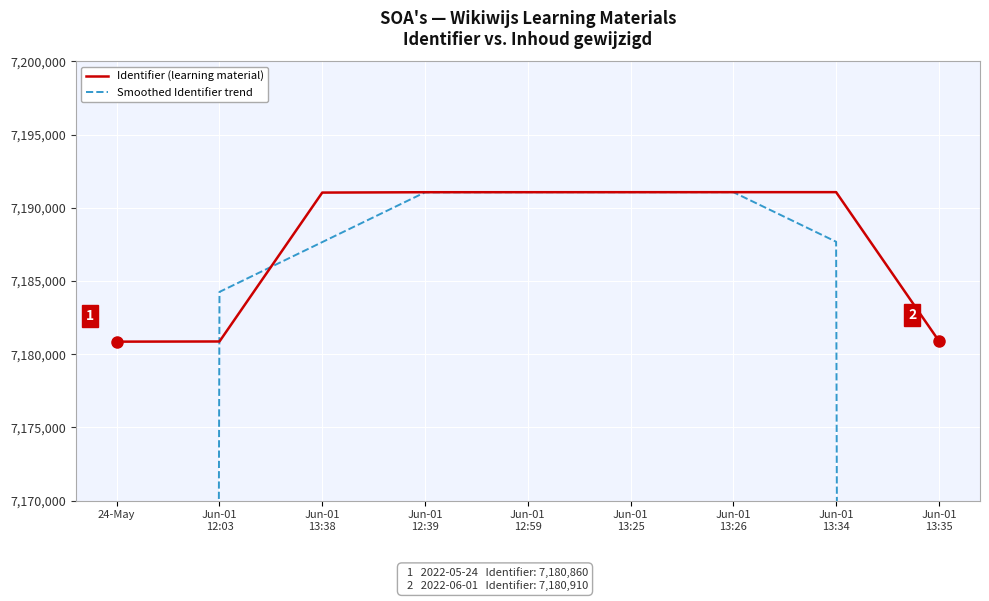

The Identifier (learning material) series shows 7191070.0 at Jun-01
13:26. True or false?

True